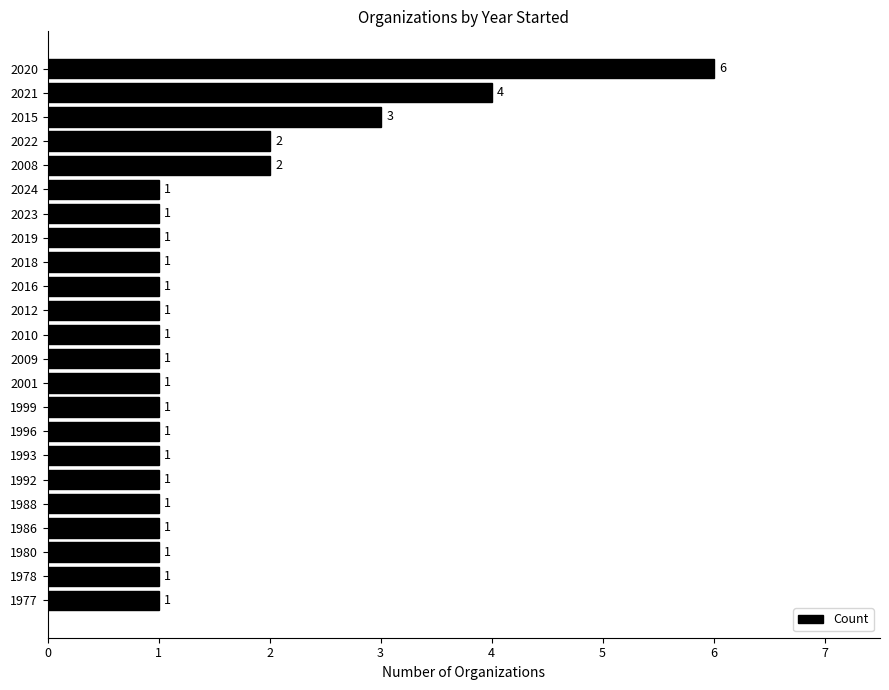

How many values exceed 1?

5